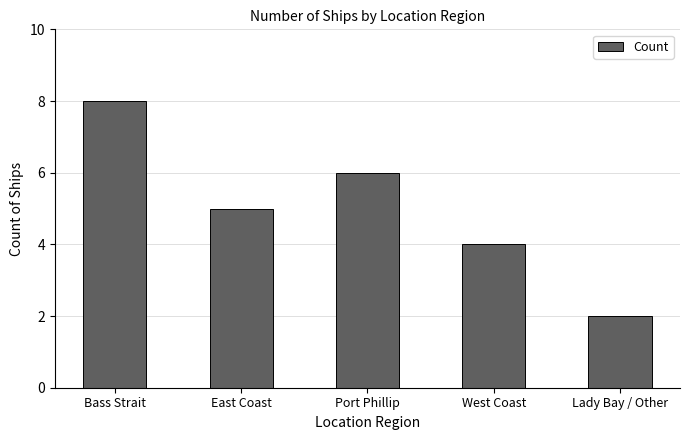

Rank the categories by value from highest to lowest.

Bass Strait, Port Phillip, East Coast, West Coast, Lady Bay / Other